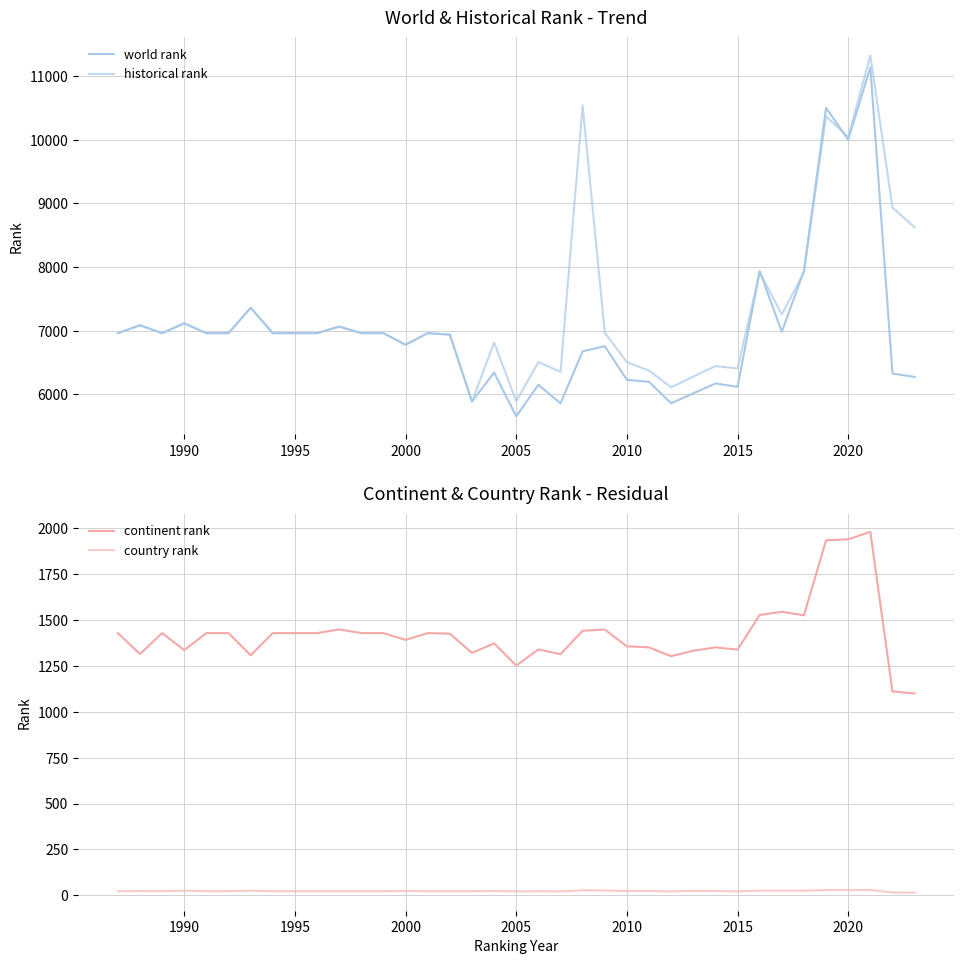

In historical rank, how many points are lower than both neighbors (excluding endpoints)?

9